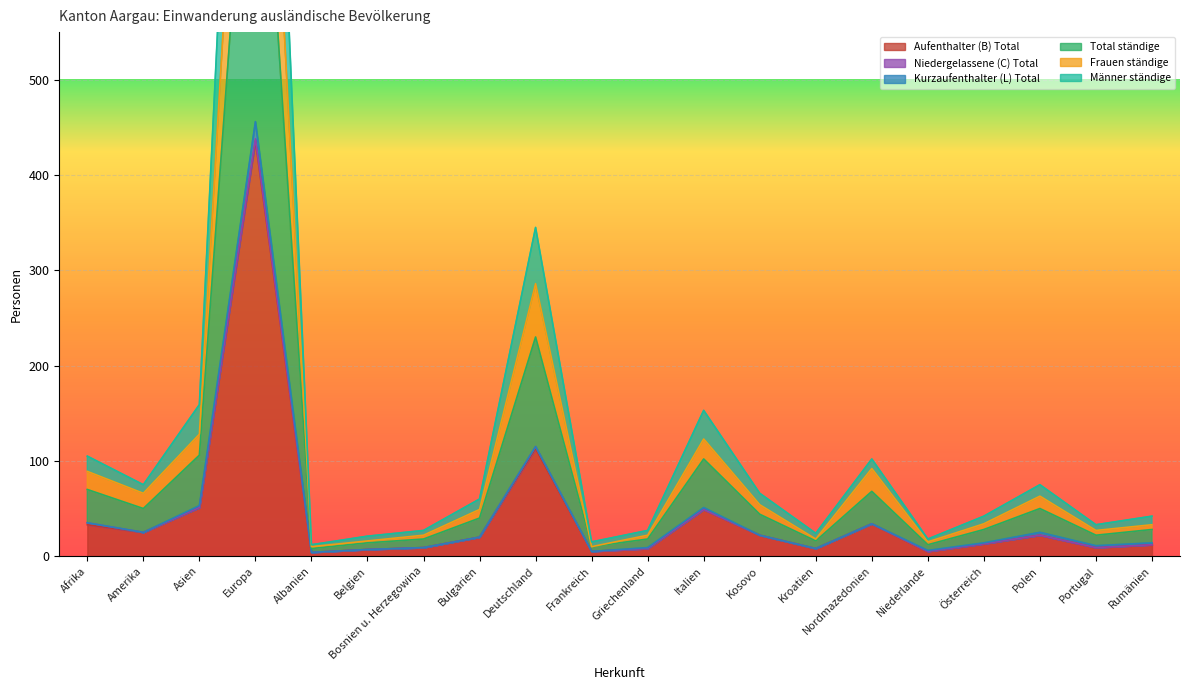

How many categories are shown in the chart?

20